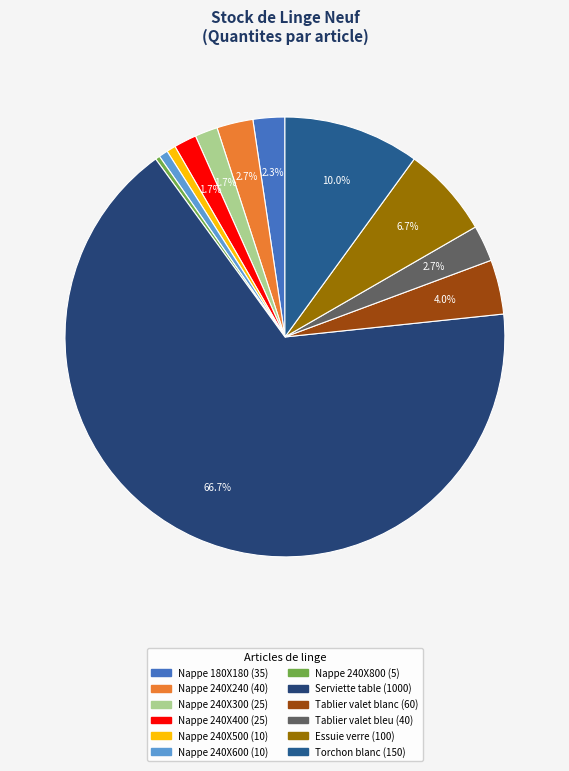

Which category accounts for the majority?

Serviette table